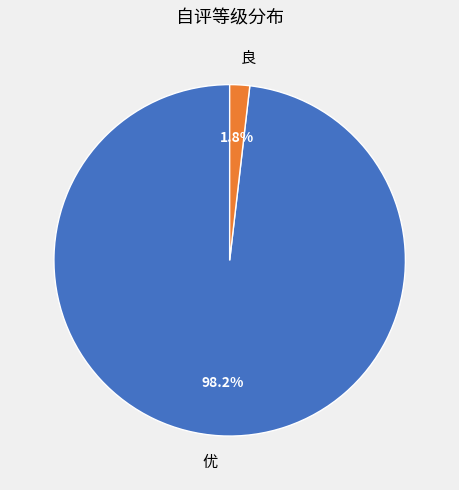

Which has a higher value, 优 or 良?

优